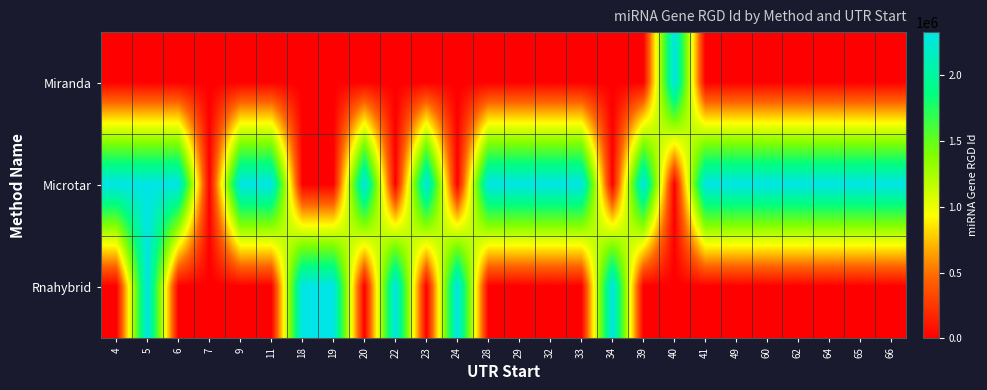

Which category has the lowest value in the Rnahybrid series?

4